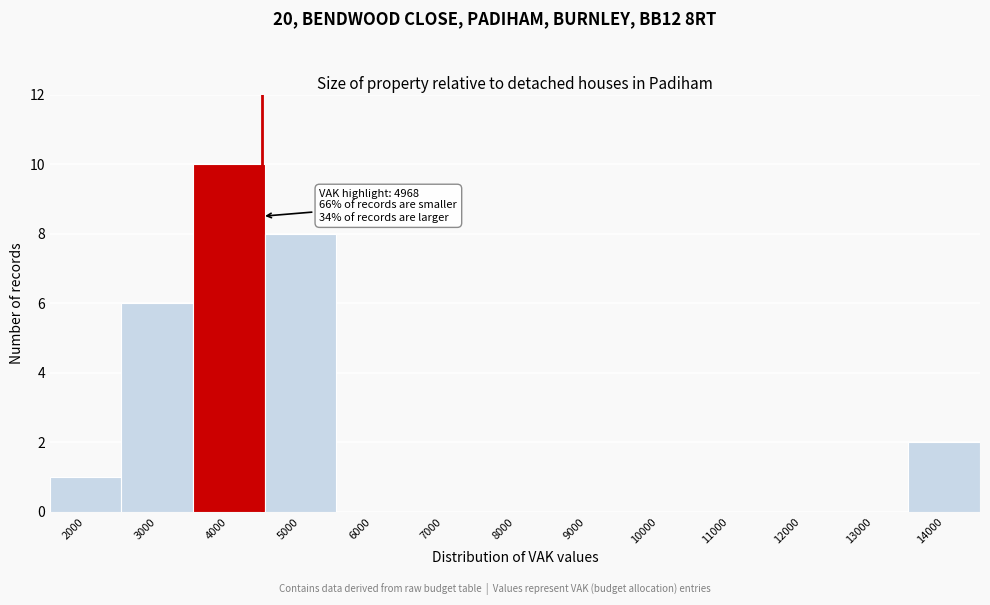

Reading left to right, extract all data points from this chart.

2000=1	3000=6	4000=10	5000=8	6000=0	7000=0	8000=0	9000=0	10000=0	11000=0	12000=0	13000=0	14000=2